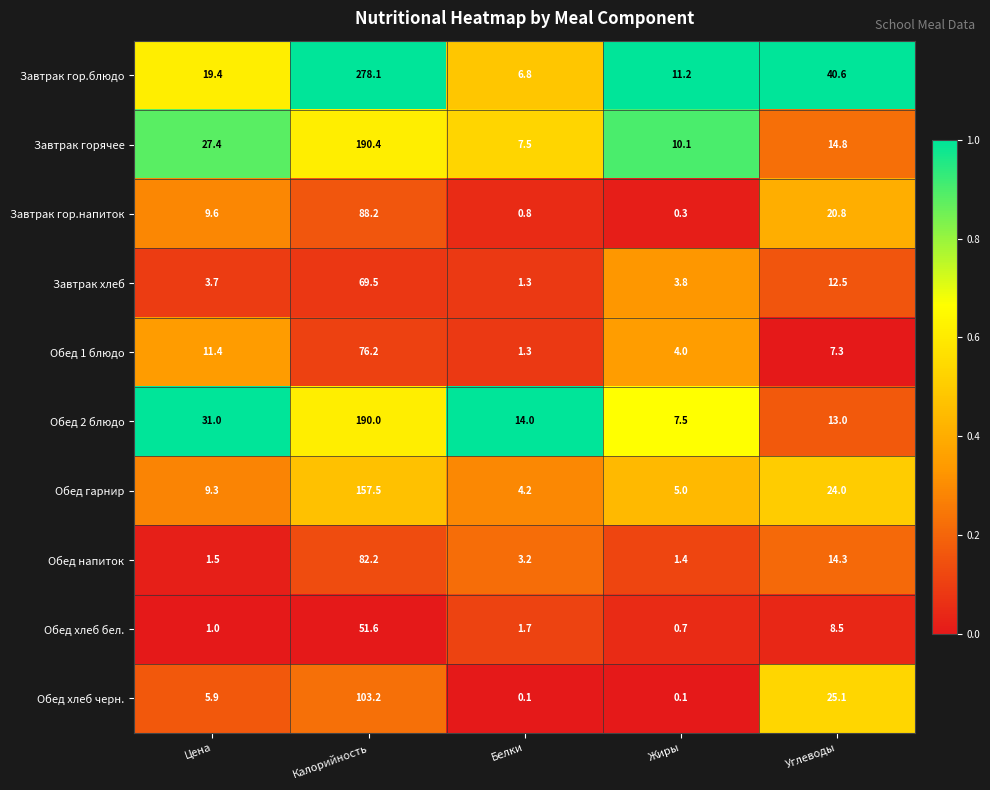

Is it true that Завтрак хлеб equals 24.6 at Калорийность?

False